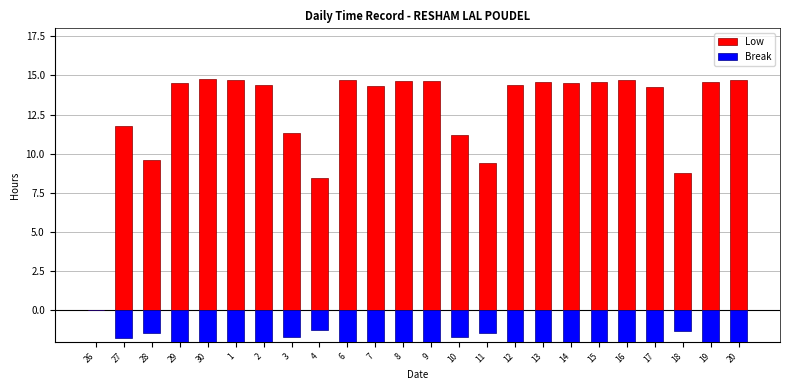

At which category does the chart reach its peak across all series?

30